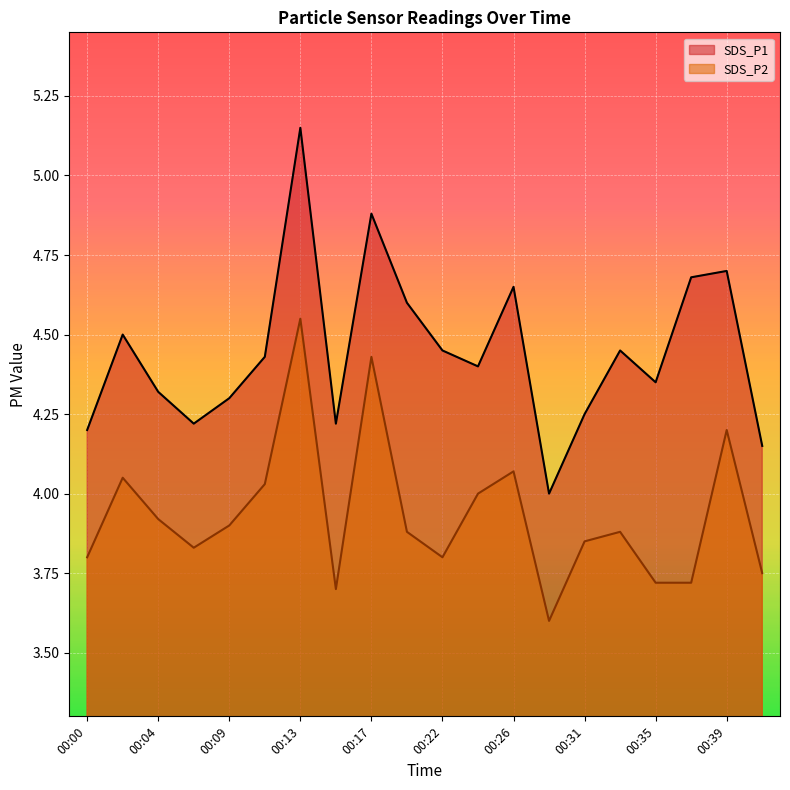

Count the SDS_P1 values in the range 4 to 5.

19